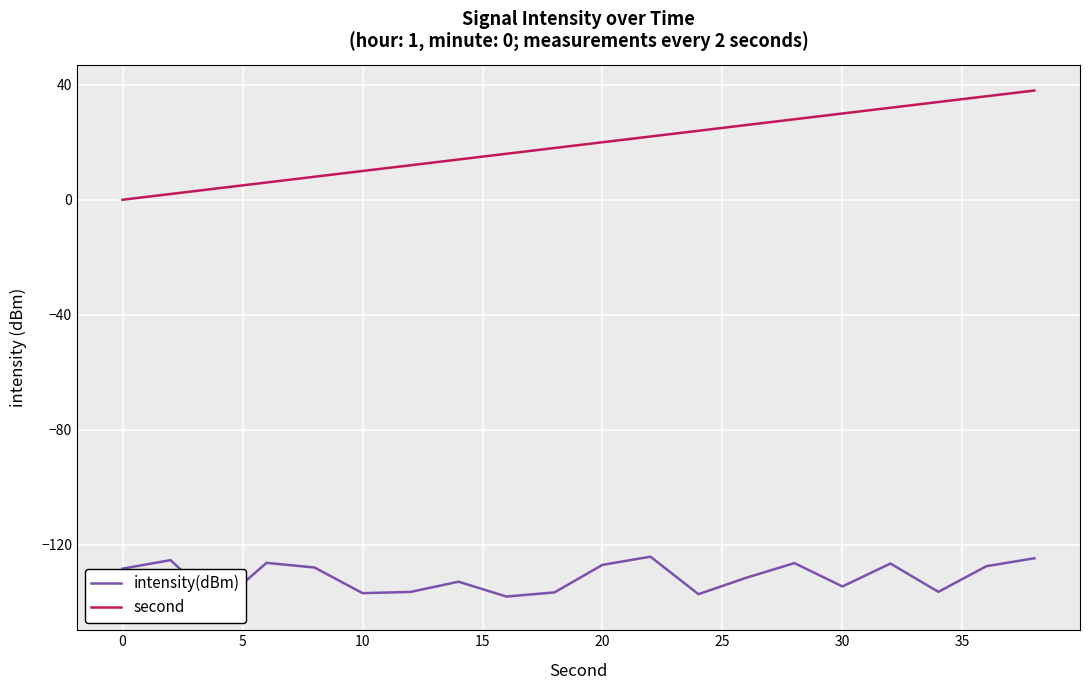

The second series shows 29 at 20. True or false?

False